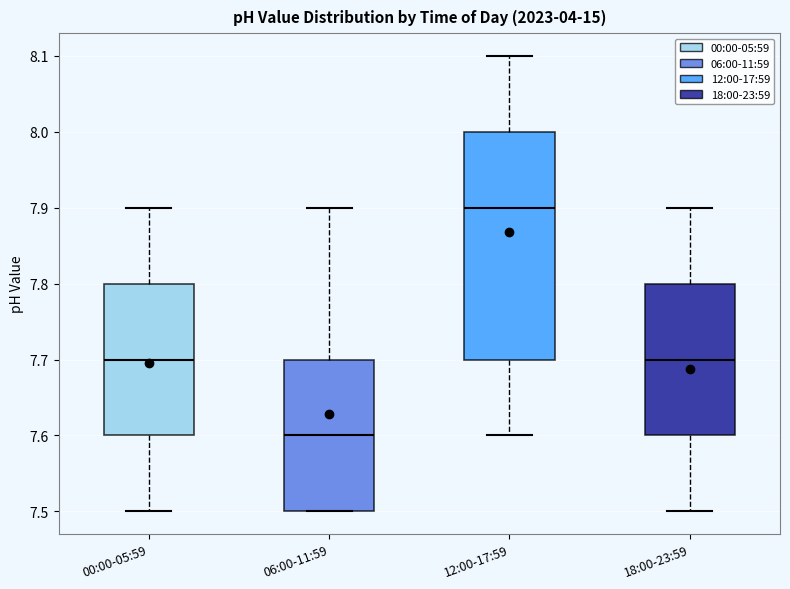

Where is the upper edge of the box for 18:00-23:59 on the y-axis? The values are not printed on the chart, so give them approximately, as read against the axis.

7.8